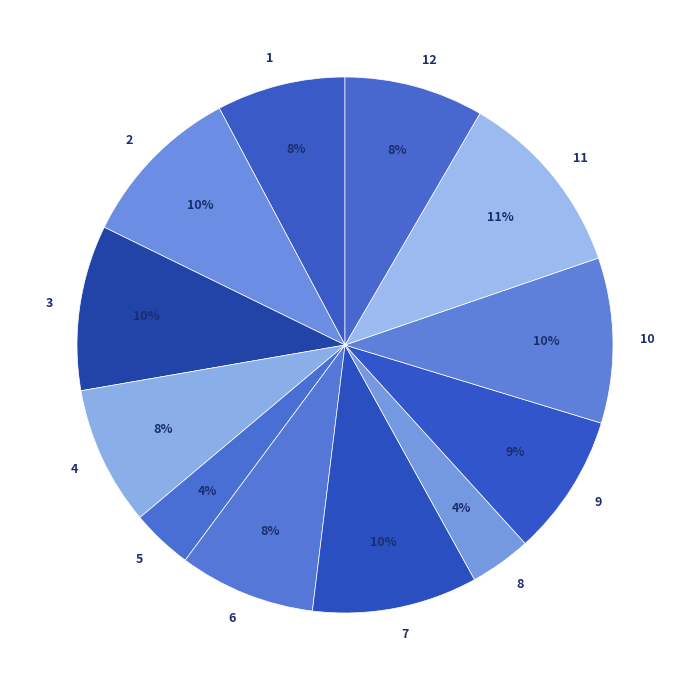

Does 11 account for over 50% of the chart?

No